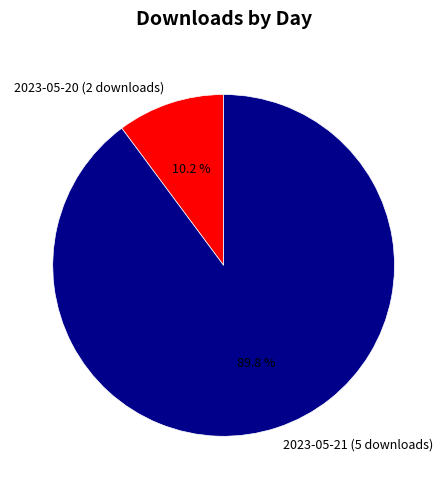

To the nearest percent, what is the average slice percentage?

50%